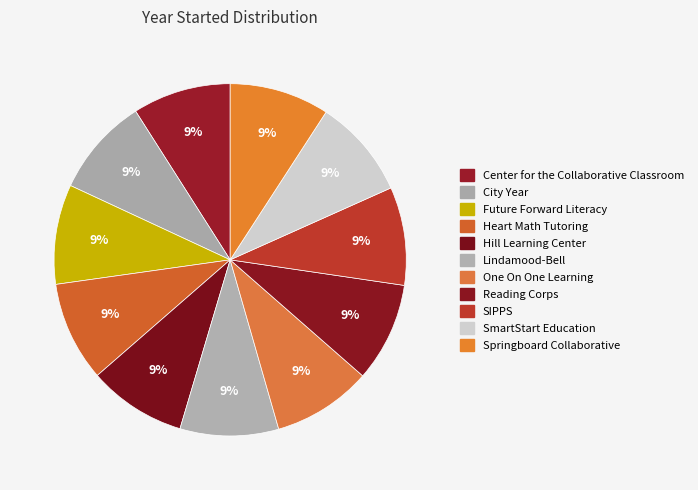

To the nearest percent, what is the average slice percentage?

9%